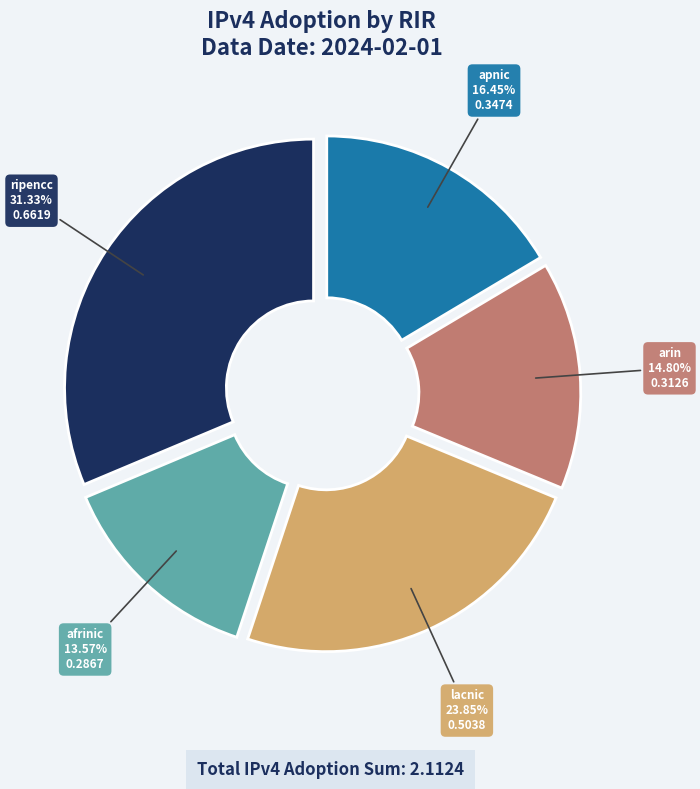

To the nearest percent, what percentage of the pie is apnic?

16%